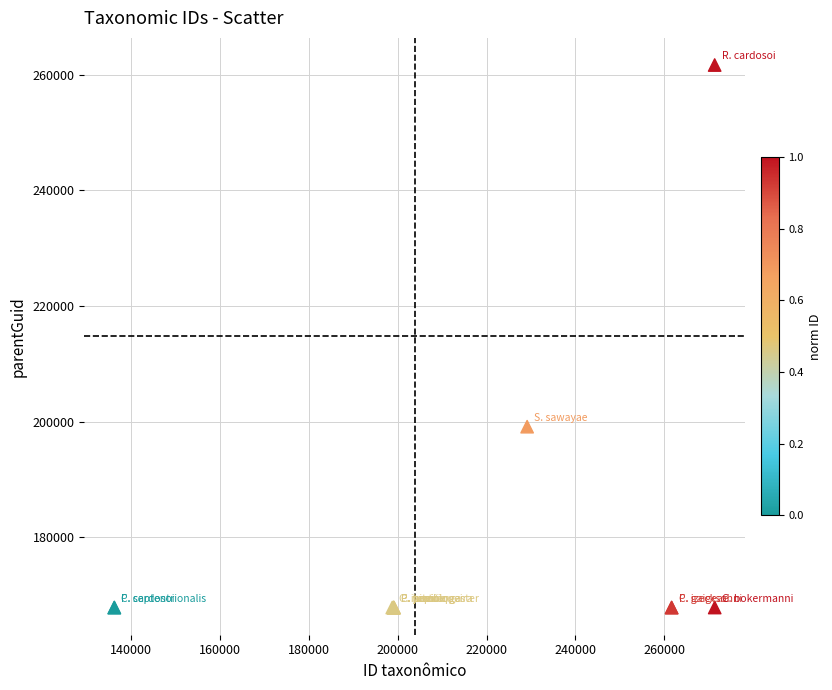

What Y value in the scatter plot is closest to 214771?

199142